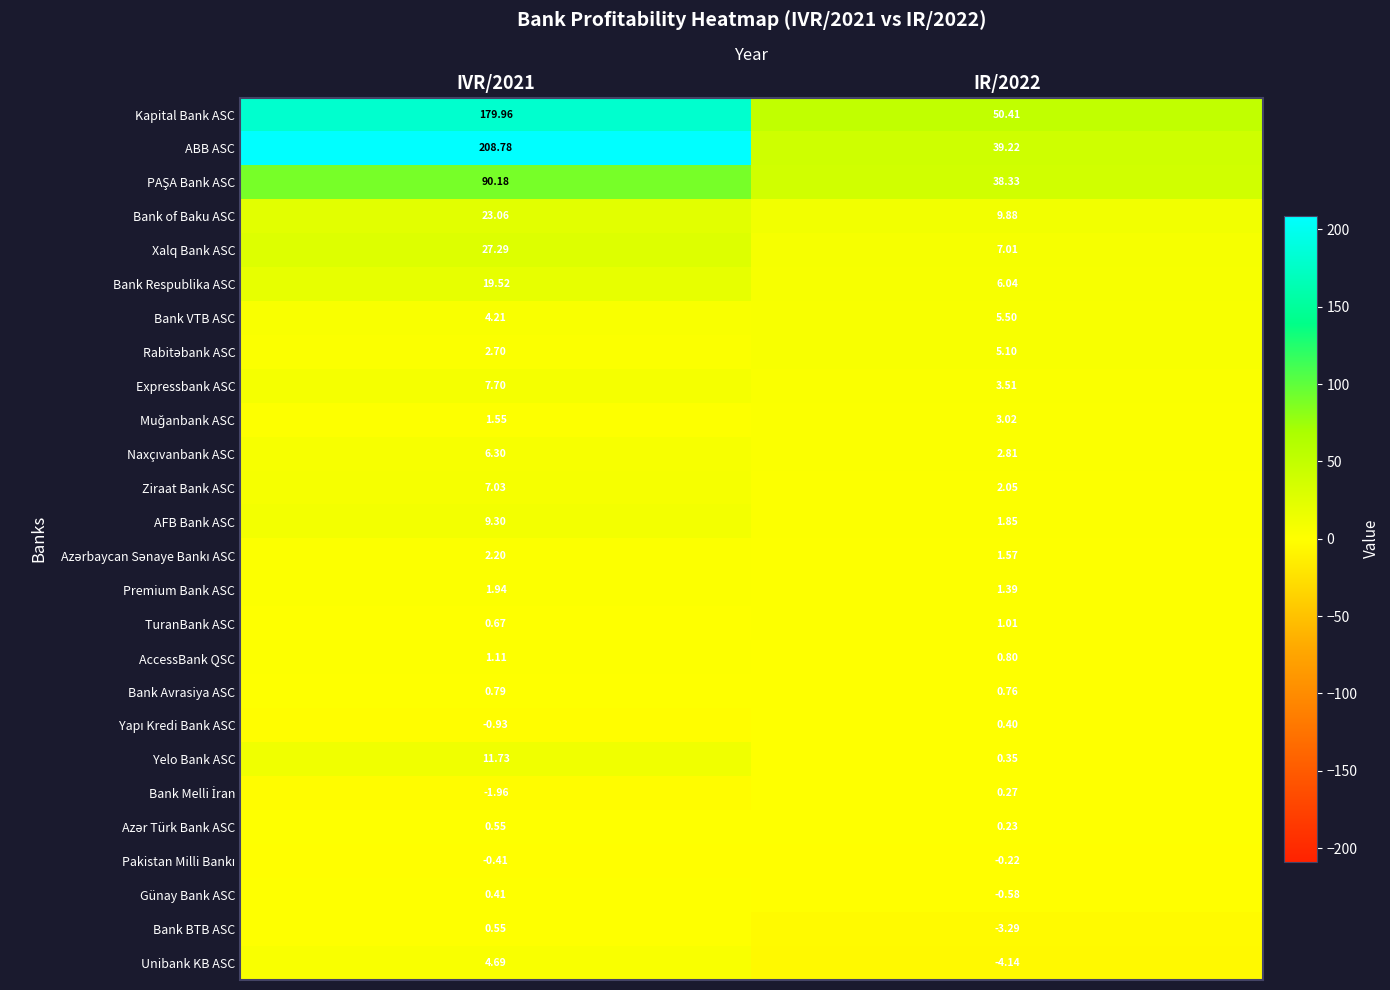

Between IVR/2021 and IR/2022, which series saw the biggest shift?

ABB ASC